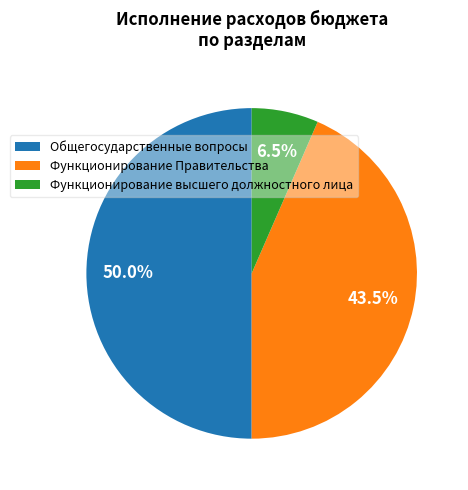

Count the number of slices in the pie.

3